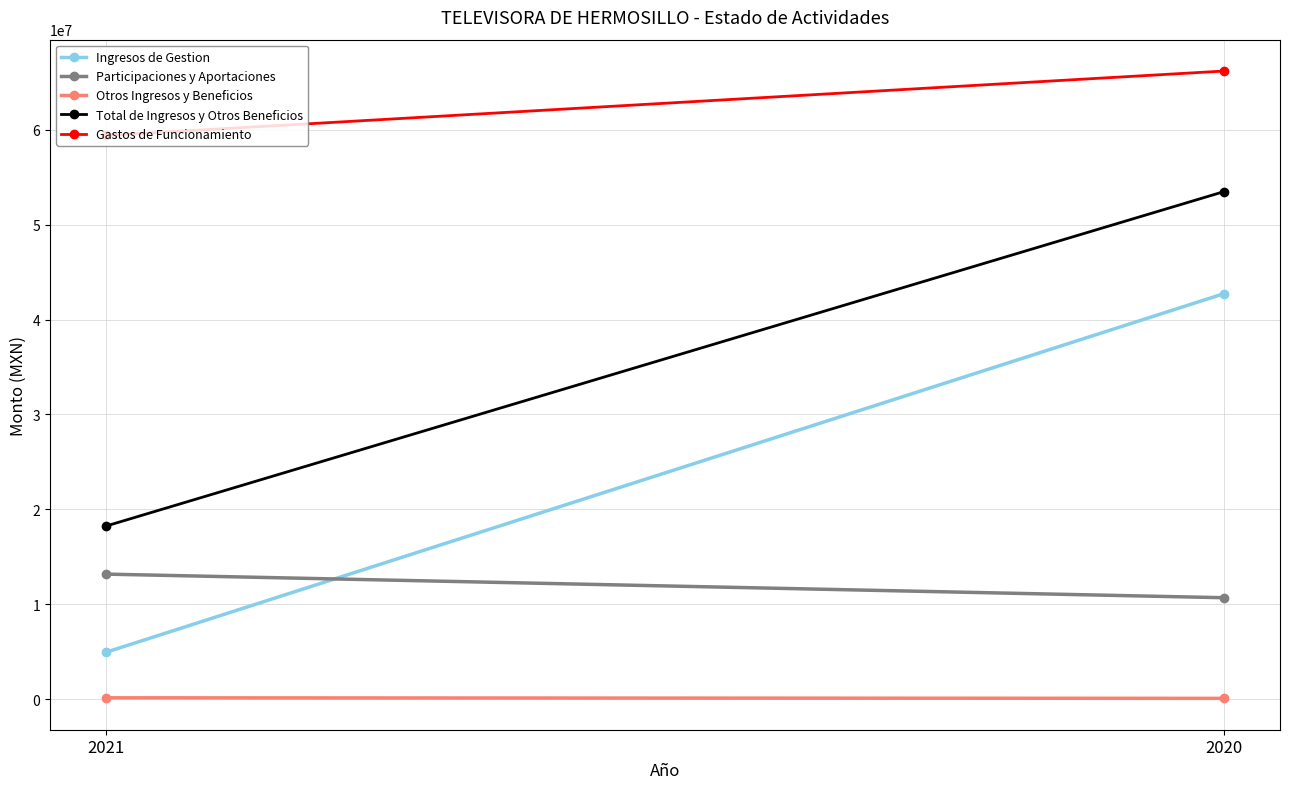

Is the value of Gastos de Funcionamiento at 2021 greater than the value of Otros Ingresos y Beneficios at 2020?

Yes